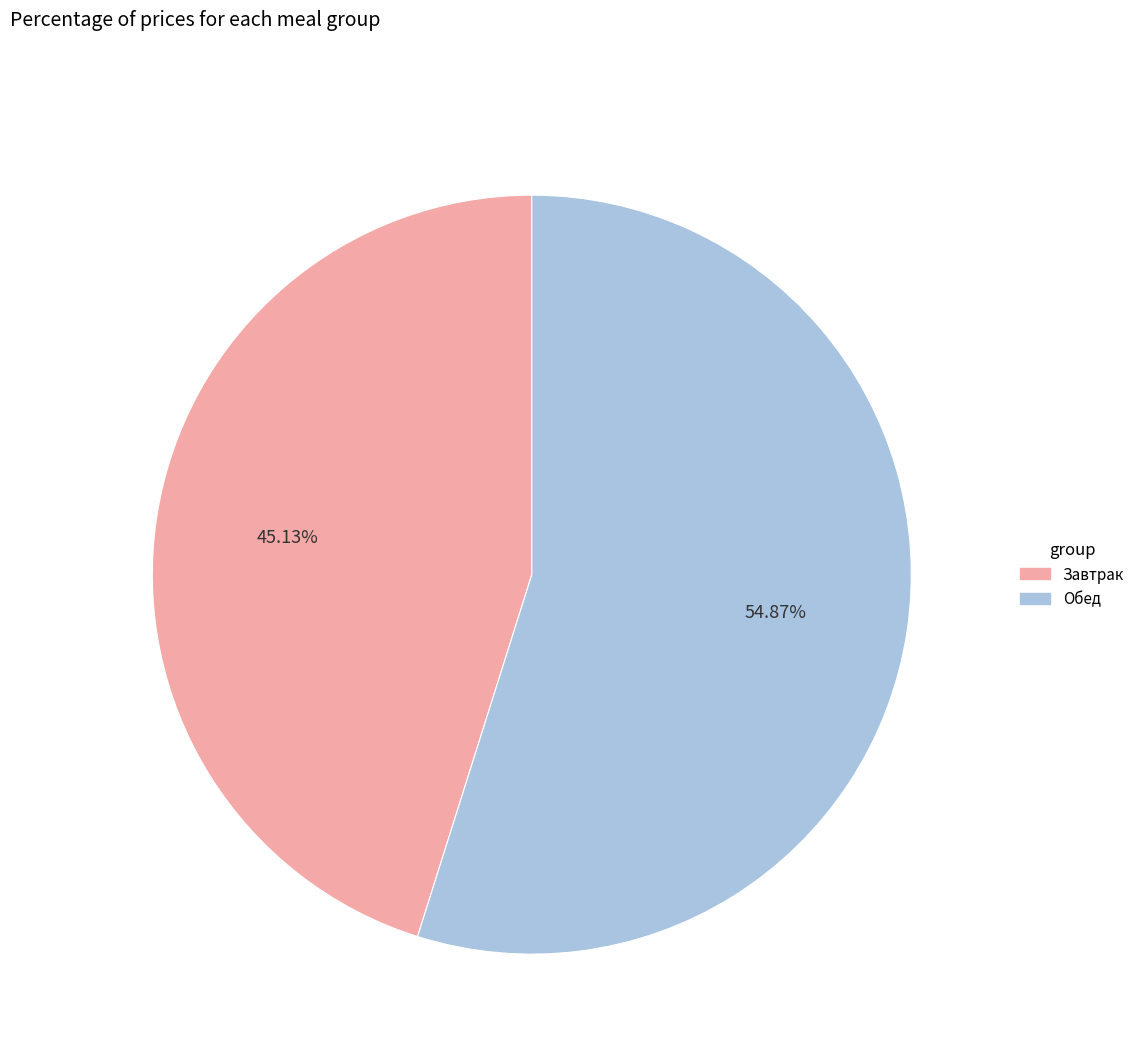

How many segments does this pie chart have?

2